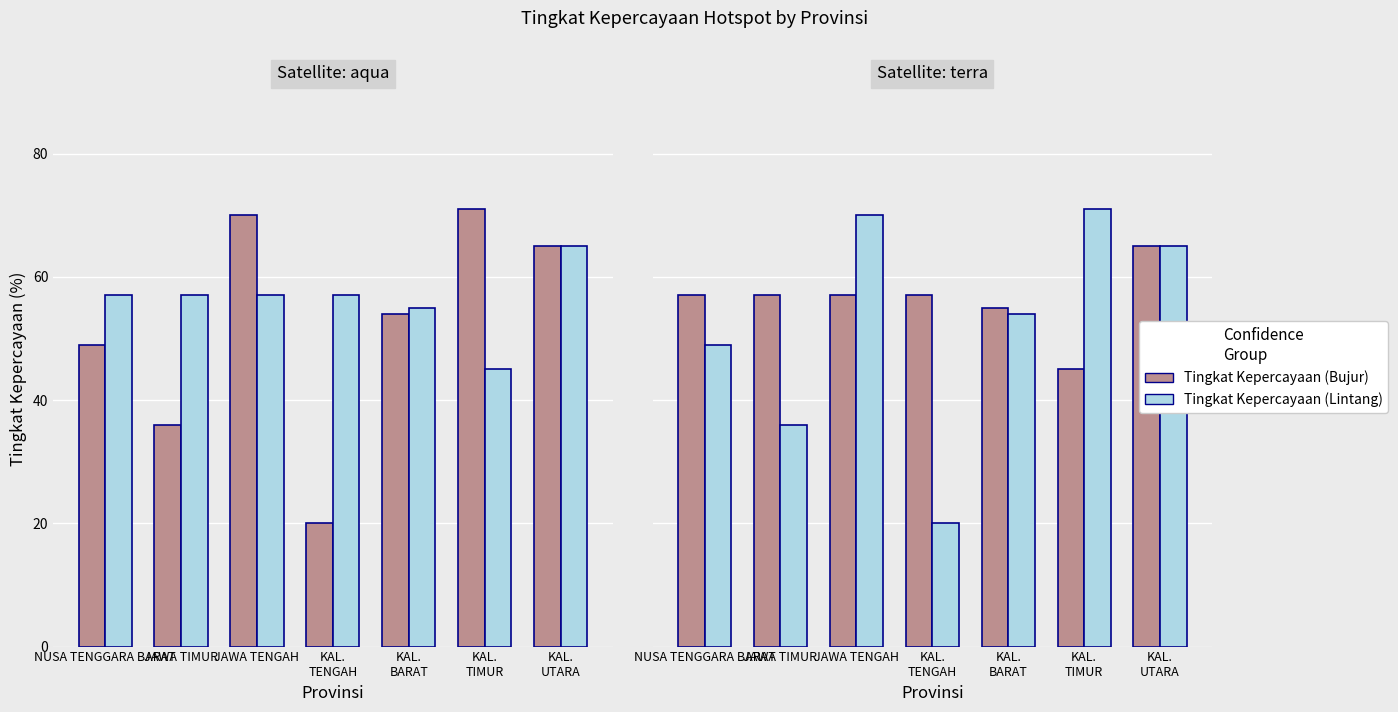

What is the difference between the highest and lowest values at JAWA TENGAH?

13